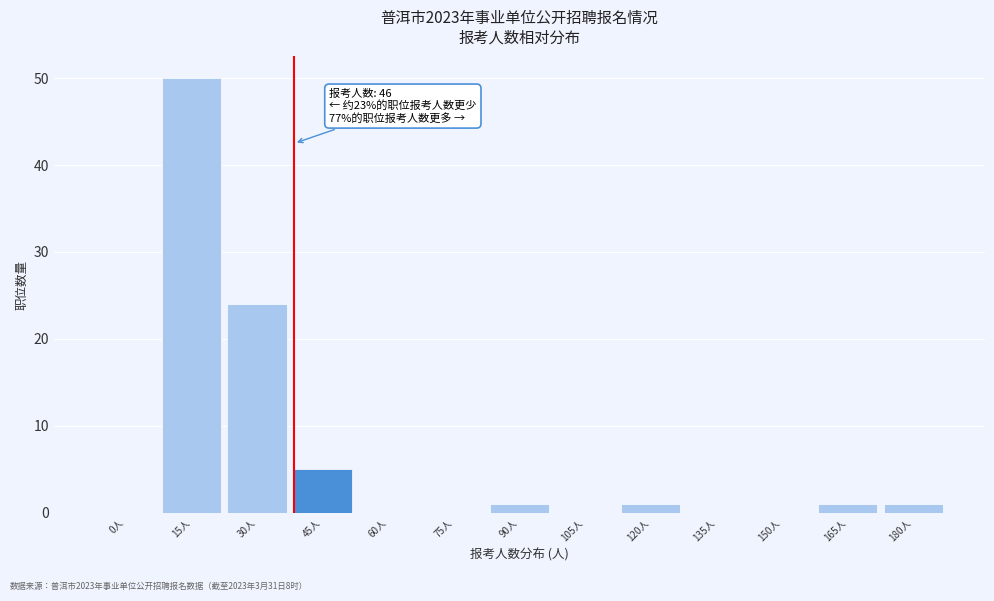

Reading left to right, extract all data points from this chart.

0人=0	15人=50	30人=24	45人=5	60人=0	75人=0	90人=1	105人=0	120人=1	135人=0	150人=0	165人=1	180人=1